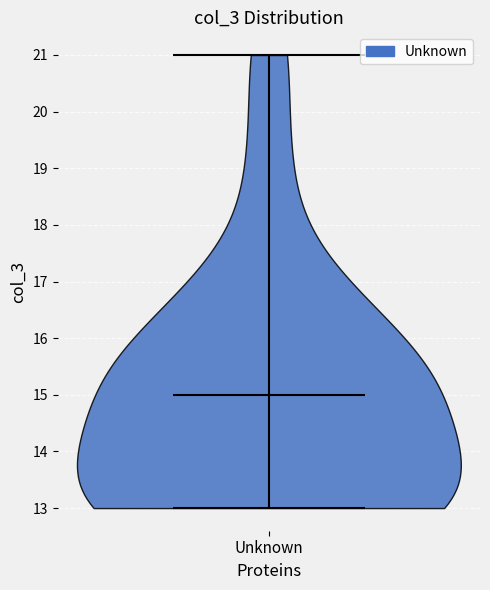

What is the highest point the violin for Unknown reaches on the y-axis? The values are not printed on the chart, so give them approximately, as read against the axis.

21